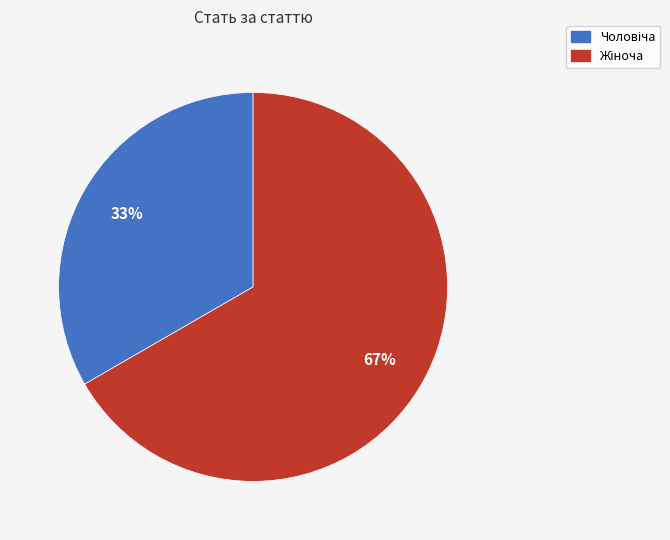

Does any single category account for the majority?

Yes